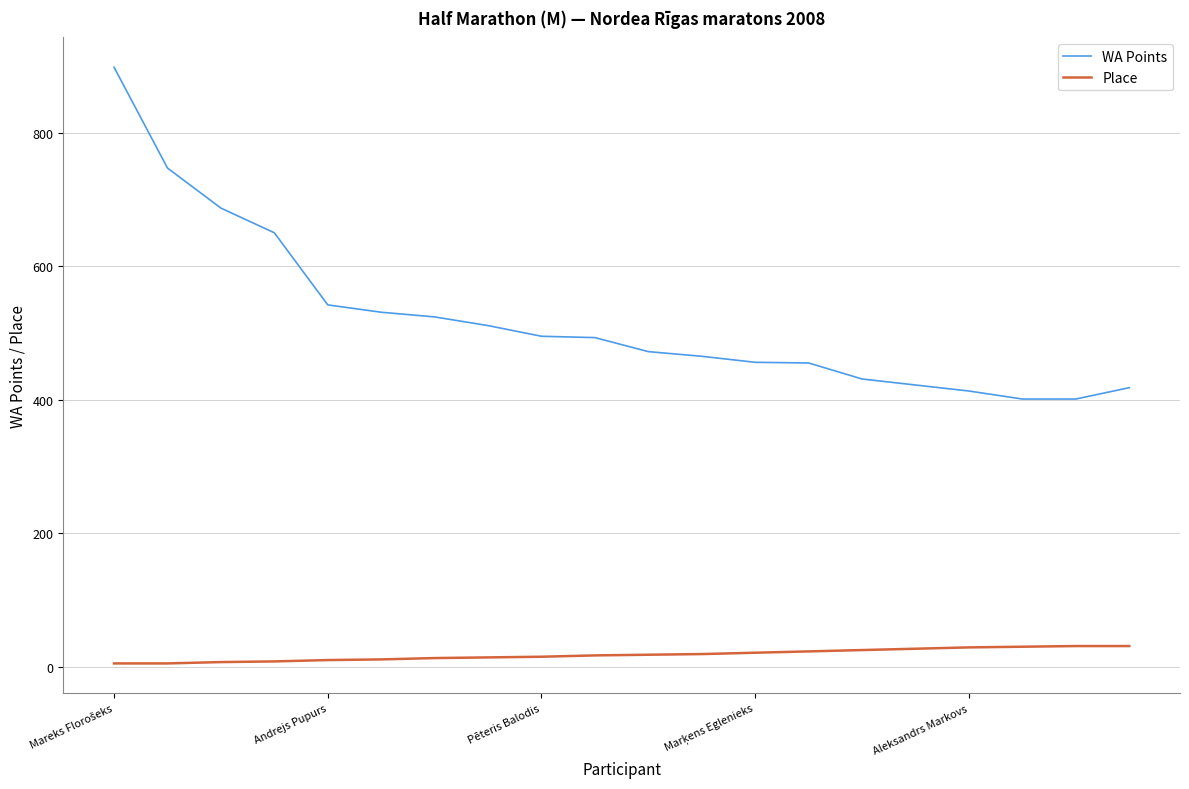

What is the highest value of the WA Points series?

898